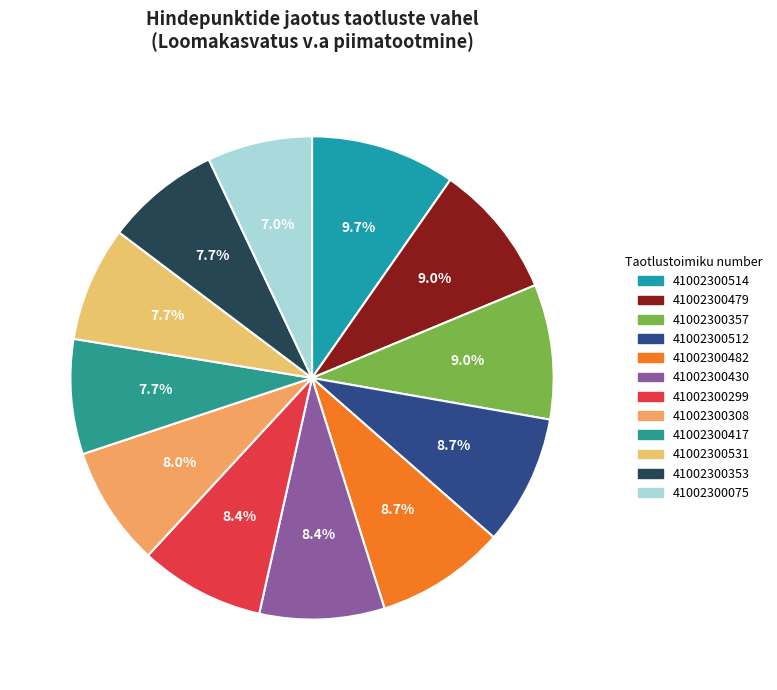

To the nearest percent, what percentage of the pie is 41002300531?

8%